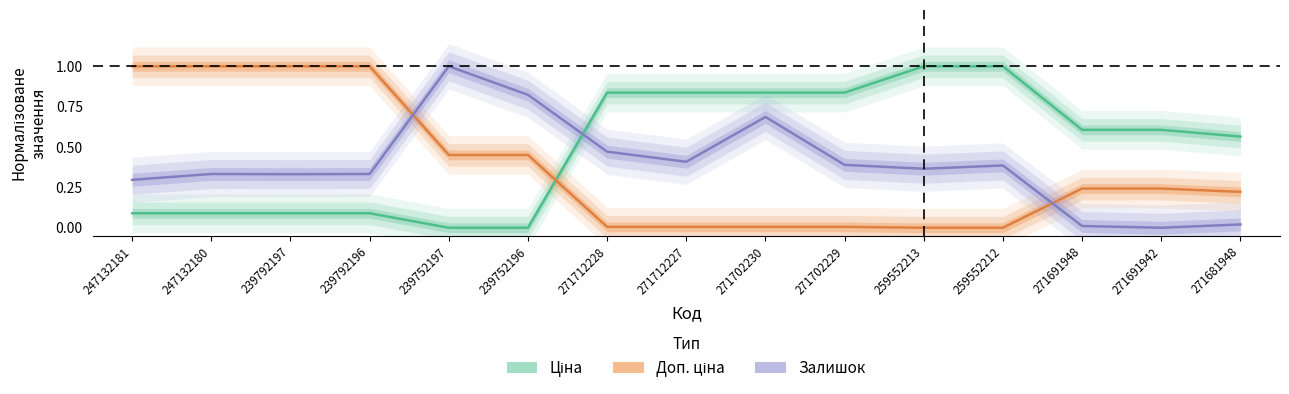

Is it true that Доп. ціна equals 1.0 at 247132181?

True